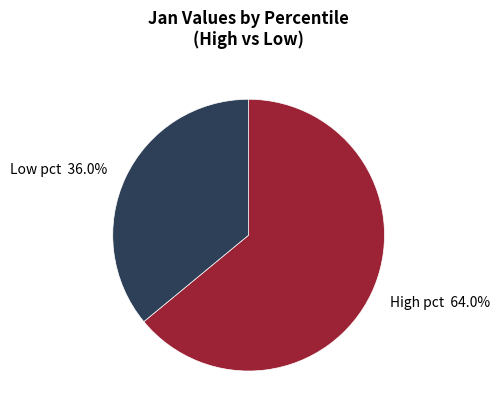

What is the largest slice in the pie chart?

High pct 64.0%